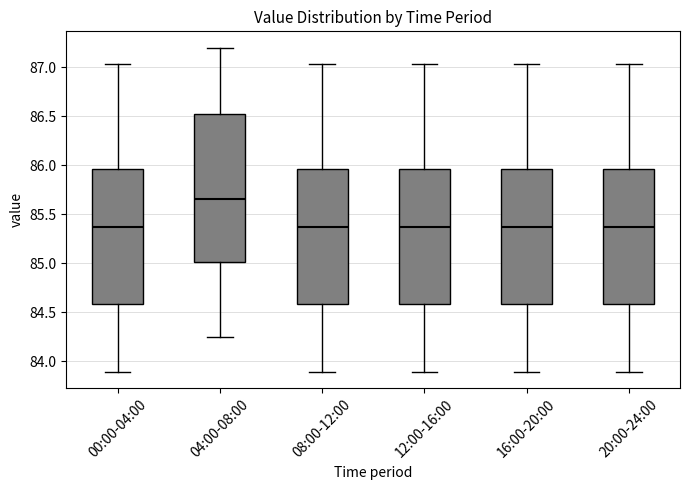

Reading left to right, transcribe this box plot: for each box, give where its median line is, the range the box spans, and where its two whiskers end, as read against the y-axis. The values are not printed on the chart, so give them approximately, as read against the axis.

00:00-04:00: median 85.35, box 84.60 to 85.95, whiskers 83.90 to 87.05
04:00-08:00: median 85.65, box 85.00 to 86.55, whiskers 84.25 to 87.20
08:00-12:00: median 85.35, box 84.60 to 85.95, whiskers 83.90 to 87.05
12:00-16:00: median 85.35, box 84.60 to 85.95, whiskers 83.90 to 87.05
16:00-20:00: median 85.35, box 84.60 to 85.95, whiskers 83.90 to 87.05
20:00-24:00: median 85.35, box 84.60 to 85.95, whiskers 83.90 to 87.05